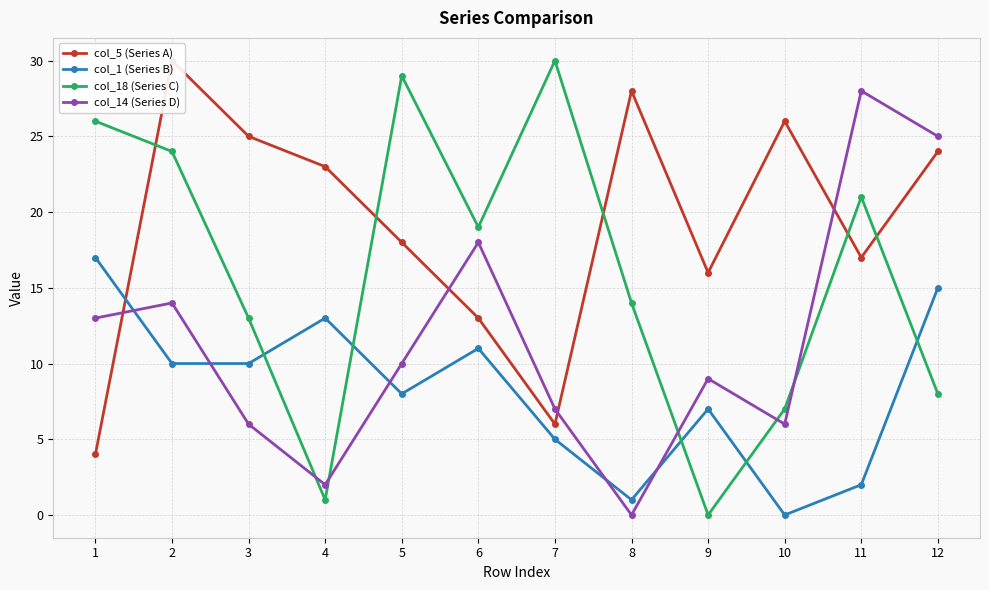

What is the value of the col_18 (Series C) point at the 11th from the left?

21